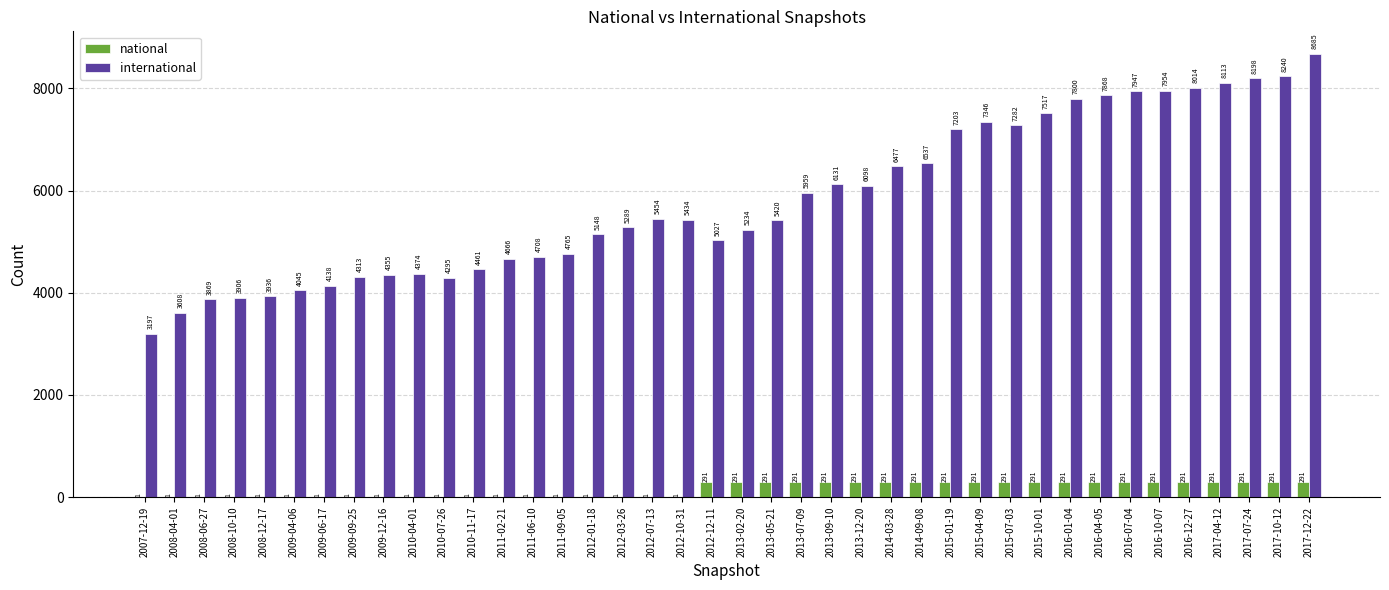

Which series changed the most between 2008-06-27 and 2013-07-09?

international